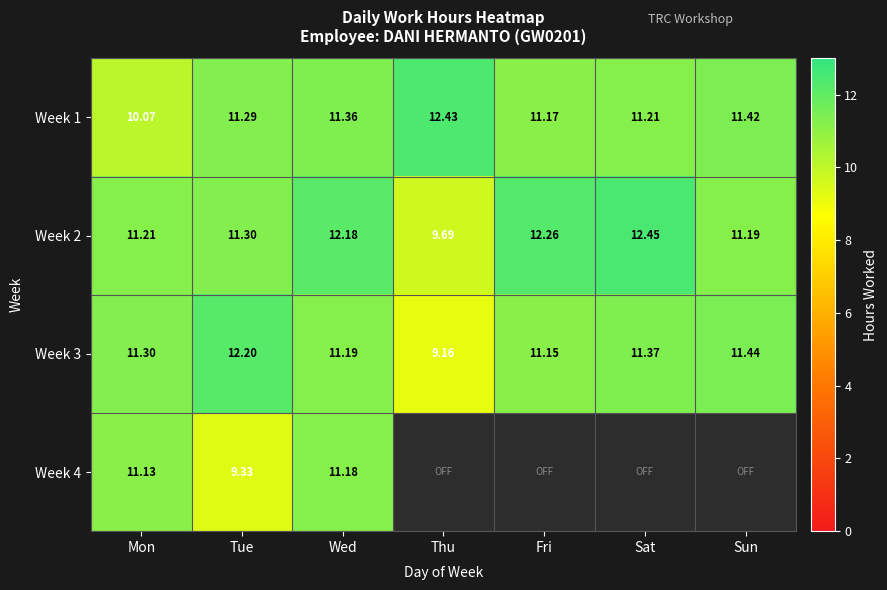

Rank the categories by Week 1 value from highest to lowest.

Thu, Sun, Wed, Tue, Sat, Fri, Mon